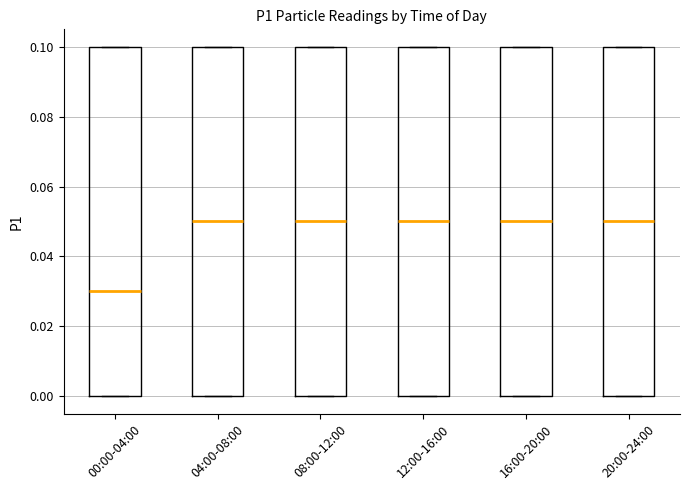

Reading left to right, read every box against the y-axis: the position of its median line, the range the box covers, and the ends of its whiskers. The values are not printed on the chart, so give them approximately, as read against the axis.

00:00-04:00: median 0.03, box 0.00 to 0.10, whiskers 0.00 to 0.10
04:00-08:00: median 0.05, box 0.00 to 0.10, whiskers 0.00 to 0.10
08:00-12:00: median 0.05, box 0.00 to 0.10, whiskers 0.00 to 0.10
12:00-16:00: median 0.05, box 0.00 to 0.10, whiskers 0.00 to 0.10
16:00-20:00: median 0.05, box 0.00 to 0.10, whiskers 0.00 to 0.10
20:00-24:00: median 0.05, box 0.00 to 0.10, whiskers 0.00 to 0.10